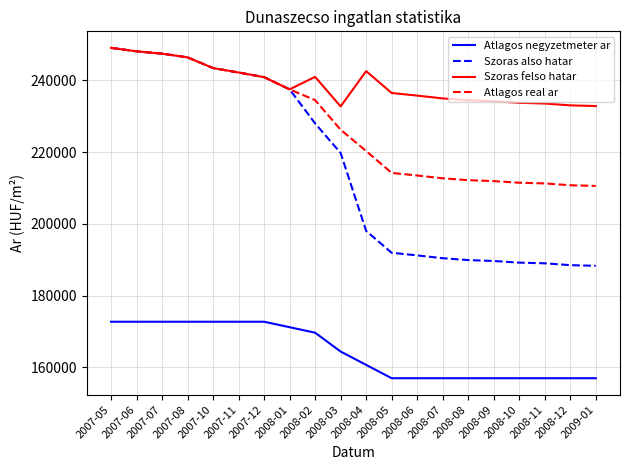

Count the number of categories in the chart.

20